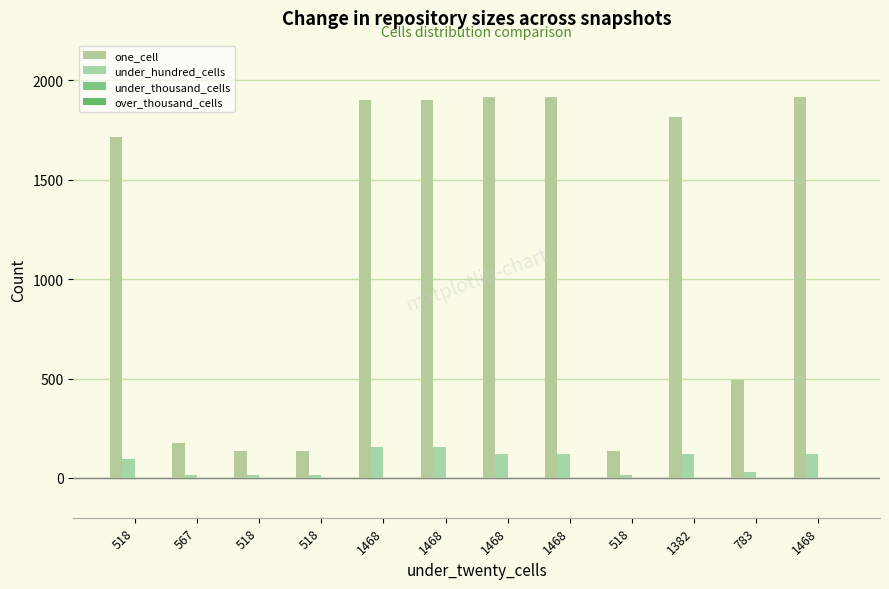

Reading right to left, extract all data points from this chart.

one_cell: 1468=1919	783=492	1382=1814	518=138	1468=1919	1468=1919	1468=1904	1468=1904	518=138	518=138	567=174	518=1716
under_hundred_cells: 1468=122	783=31	1382=120	518=14	1468=122	1468=122	1468=154	1468=154	518=14	518=14	567=14	518=93
under_thousand_cells: 1468=0	783=0	1382=0	518=0	1468=0	1468=0	1468=0	1468=0	518=0	518=0	567=0	518=0
over_thousand_cells: 1468=0	783=0	1382=0	518=0	1468=0	1468=0	1468=0	1468=0	518=0	518=0	567=0	518=0